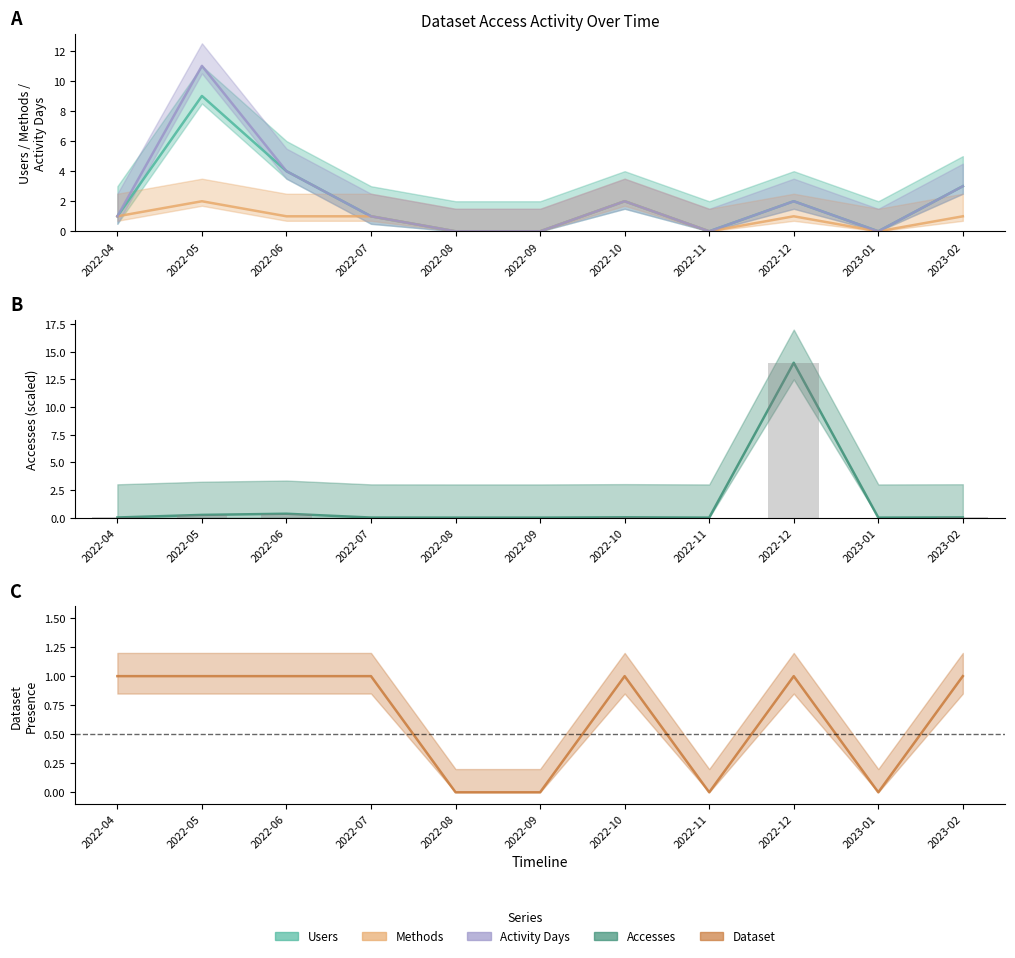

How many Methods values are between 0 and 1?

9